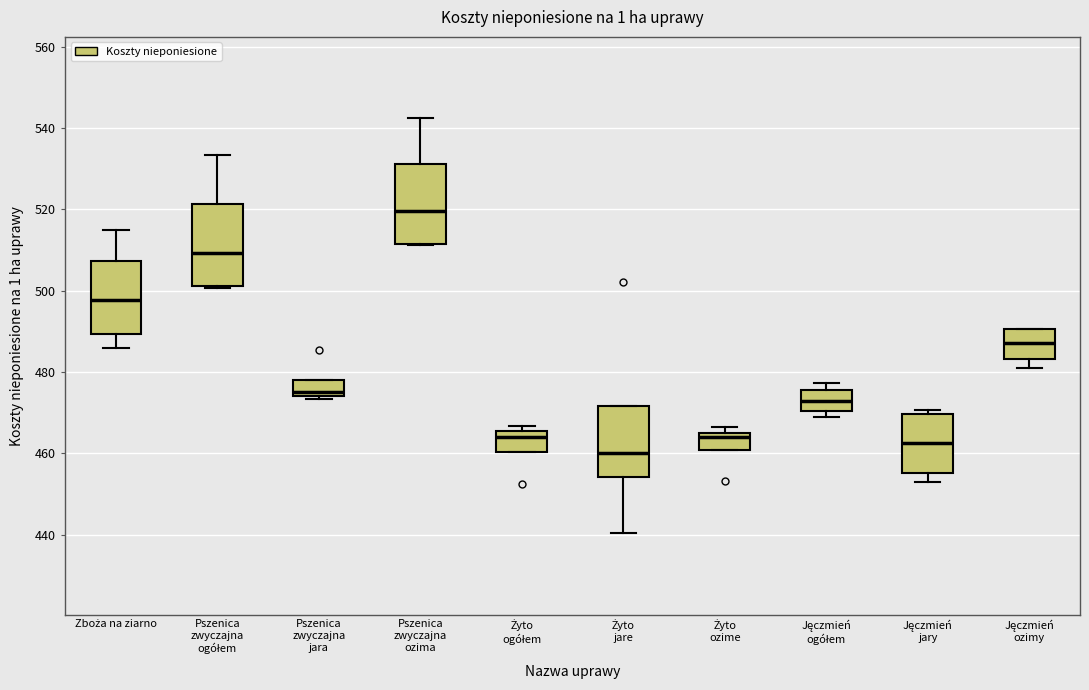

Where does the median line of the box for Pszenica zwyczajna ozima sit on the y-axis? The values are not printed on the chart, so give them approximately, as read against the axis.

520